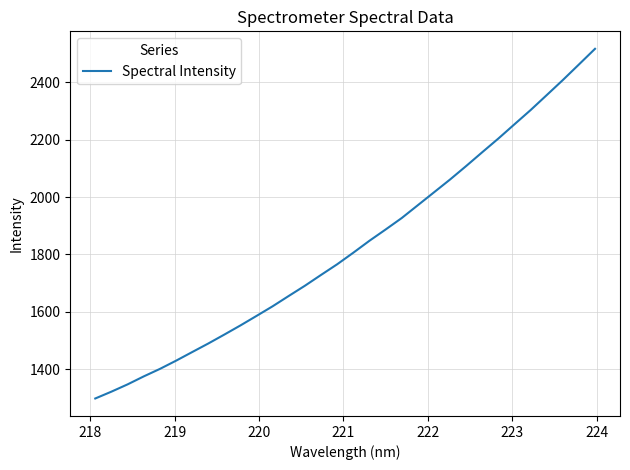

Reading left to right, list all the values displayed in this chart.

1297.7	1321.5	1346.8	1374.6	1400.7	1429.3	1459.4	1489.3	1520.6	1552.6	1585.8	1619.5	1655.5	1691.1	1728.8	1765.9	1806.2	1847.8	1886.9	1926.9	1971.7	2016.5	2061.4	2108.4	2156.6	2204.3	2254.0	2303.5	2355.7	2408.1	2462.5	2517.1